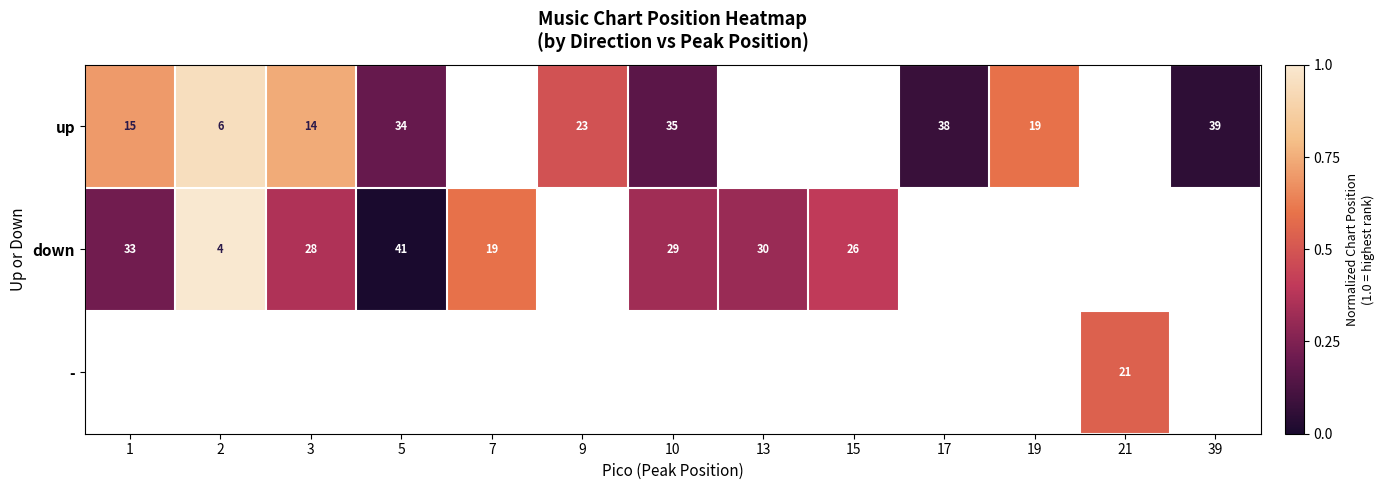

What is the difference between the maximum and minimum values in the up series?

0.9